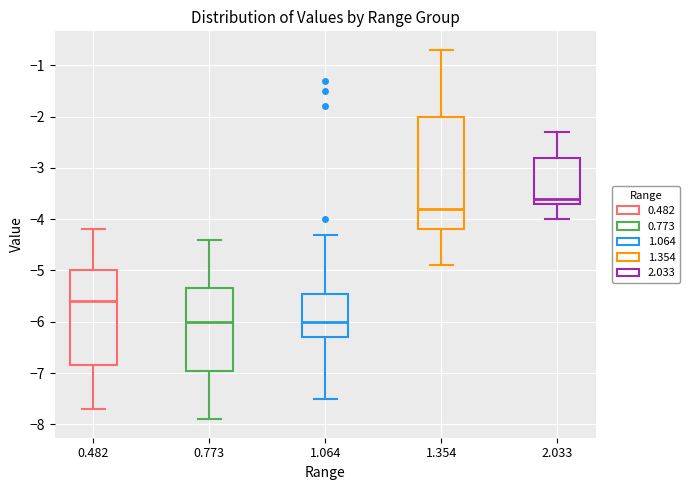

Reading left to right, transcribe this box plot: for each box, give where its median line is, the range the box spans, and where its two whiskers end, as read against the y-axis. The values are not printed on the chart, so give them approximately, as read against the axis.

0.482: median -5.6, box -6.8 to -5.0, whiskers -7.7 to -4.2
0.773: median -6.0, box -6.9 to -5.3, whiskers -7.9 to -4.4
1.064: median -6.0, box -6.3 to -5.4, whiskers -7.5 to -4.3
1.354: median -3.8, box -4.2 to -2.0, whiskers -4.9 to -0.7
2.033: median -3.6, box -3.7 to -2.8, whiskers -4.0 to -2.3